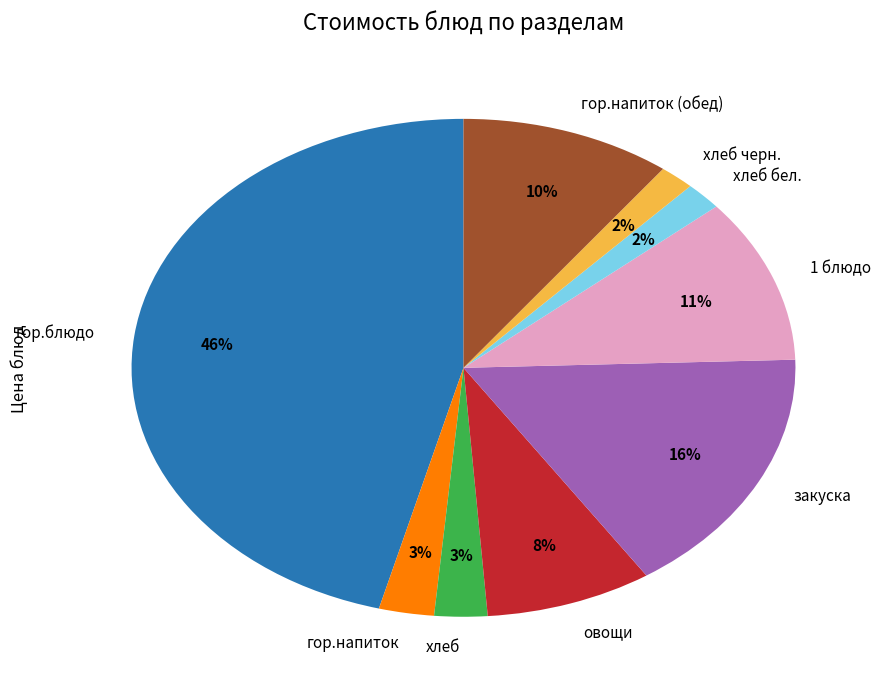

To the nearest percent, what percentage of the pie is овощи?

8%